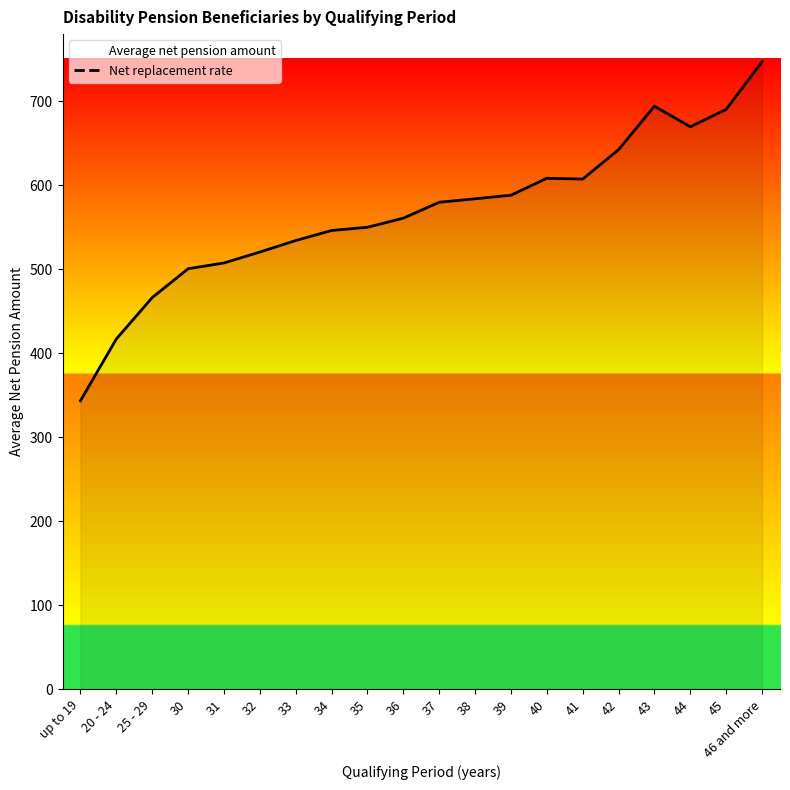

What is the difference between the values at 44 and 25 - 29?

203.3